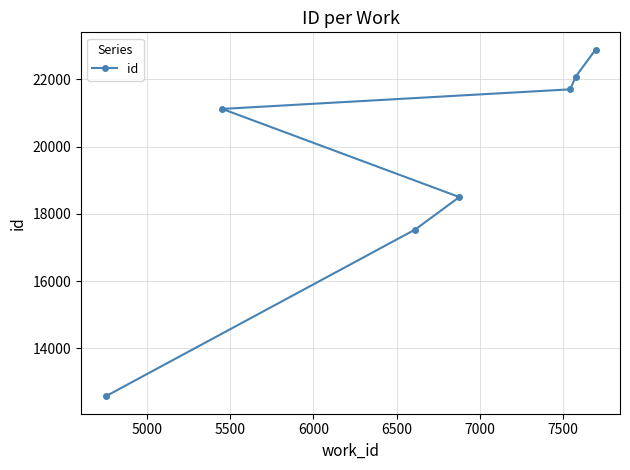

What is the maximum value shown in the chart?

22881